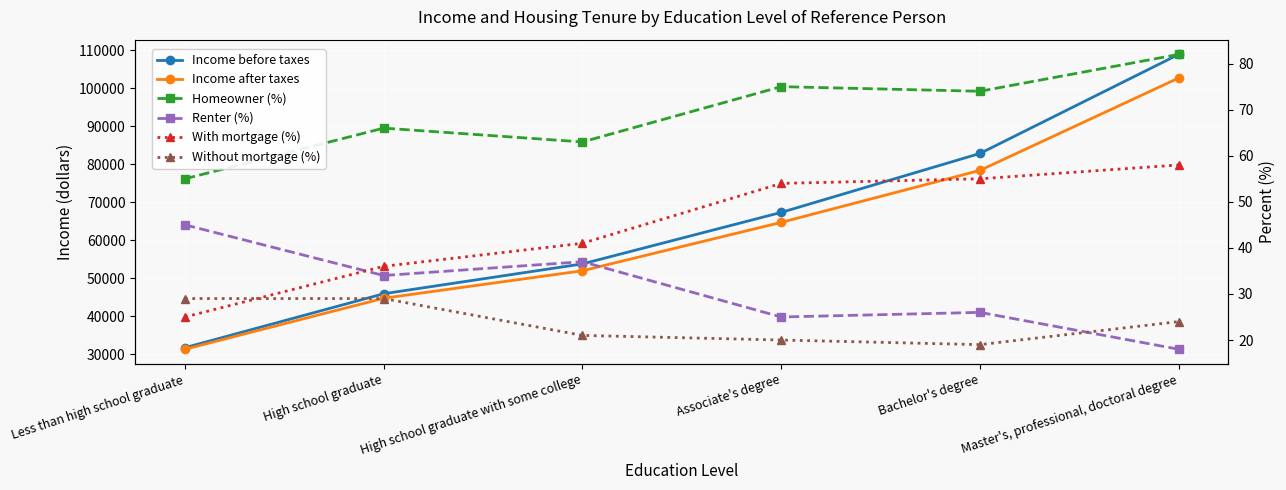

What is the total value across all series at High school graduate with some college?

105976